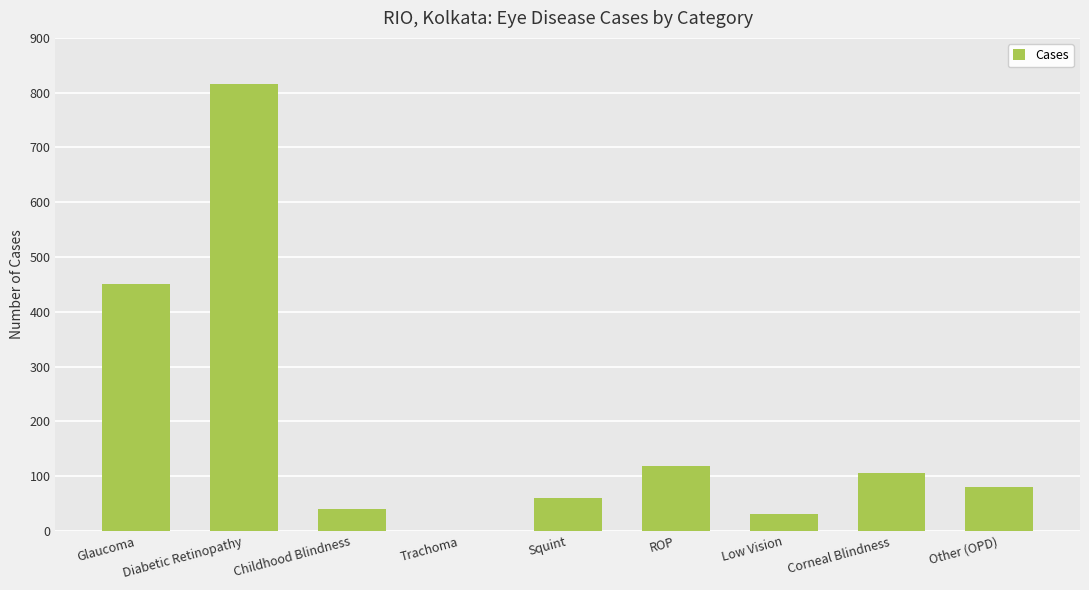

What is the ratio of the value at Low Vision to the value at Childhood Blindness?

0.8